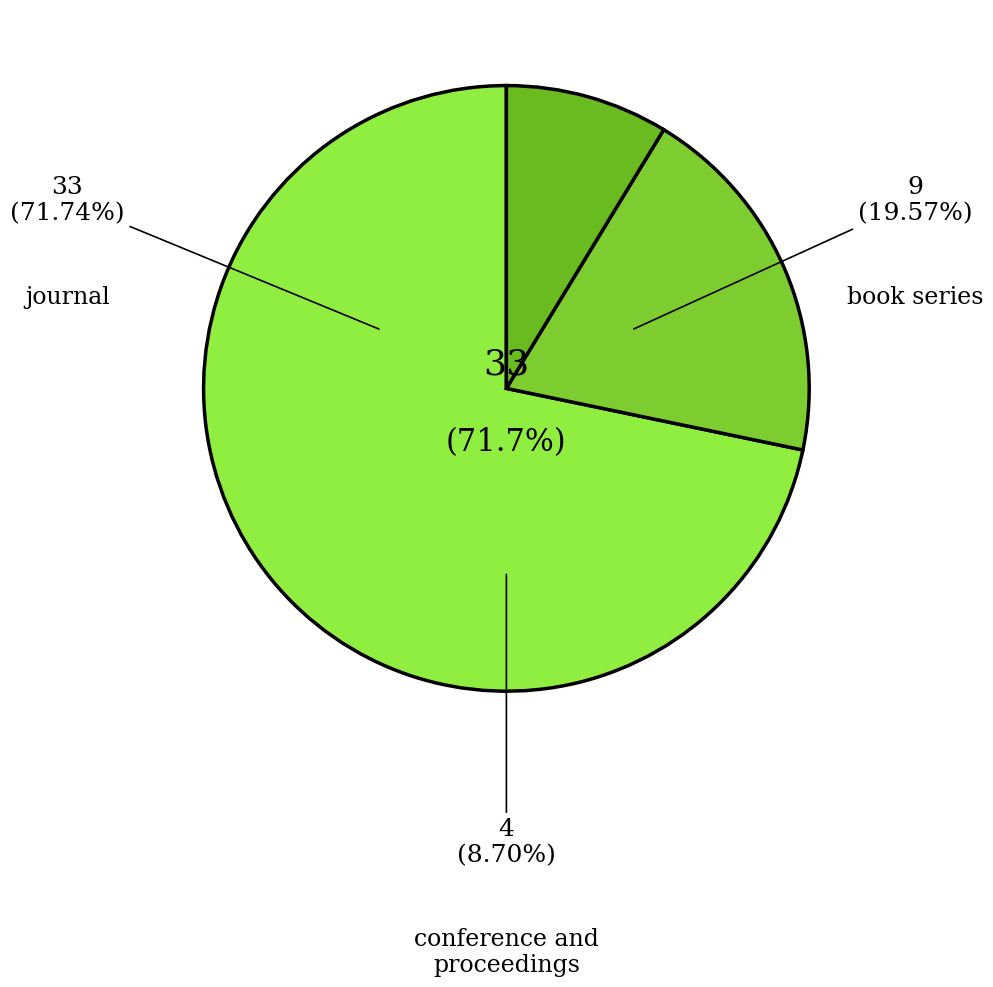

Which has a higher value, journal or conference and proceedings?

journal